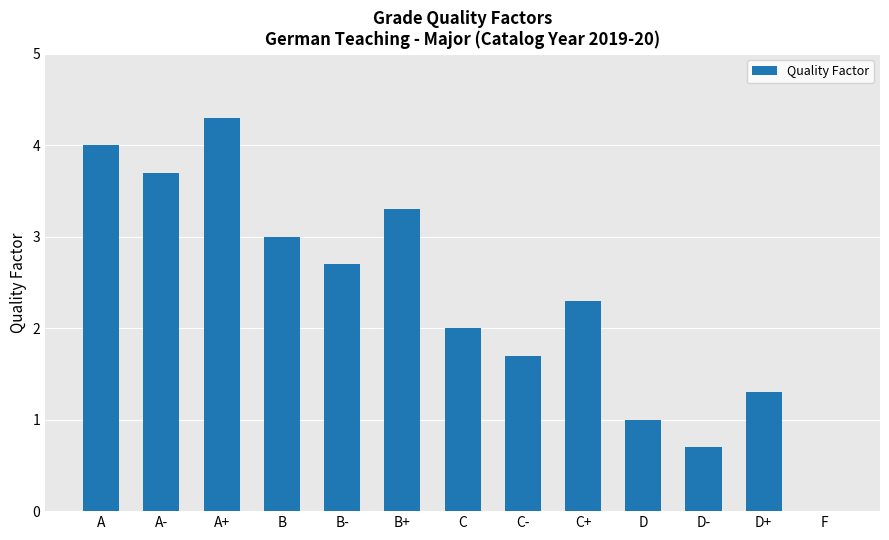

Which has a higher value, B or D+?

B